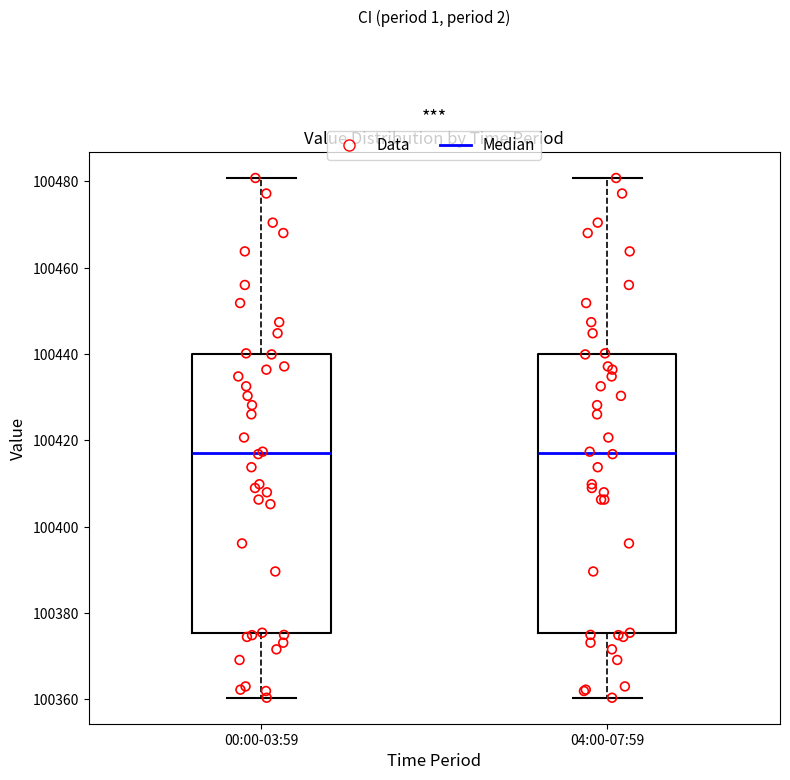

Reading left to right, transcribe this box plot: for each box, give where its median line is, the range the box spans, and where its two whiskers end, as read against the y-axis. The values are not printed on the chart, so give them approximately, as read against the axis.

00:00-03:59: median 100418, box 100376 to 100440, whiskers 100360 to 100480
04:00-07:59: median 100418, box 100376 to 100440, whiskers 100360 to 100480